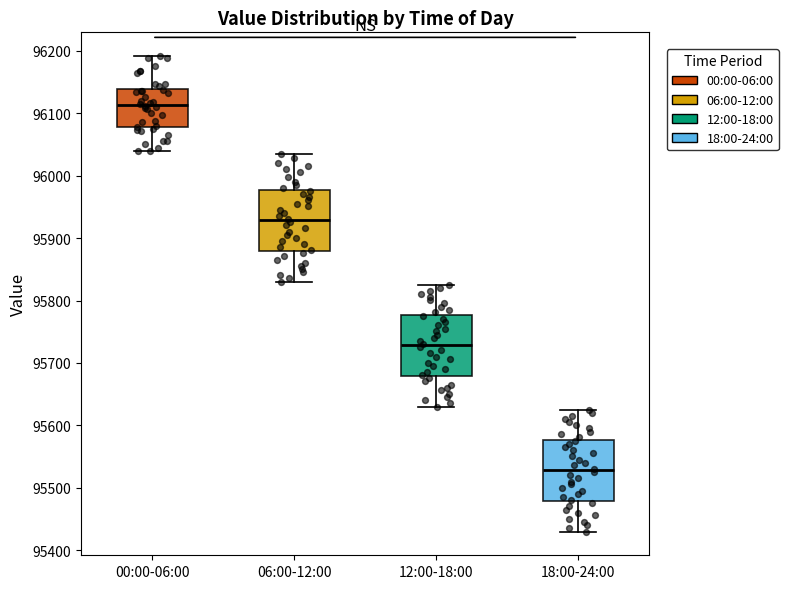

Which box has the lowest median line?

18:00-24:00